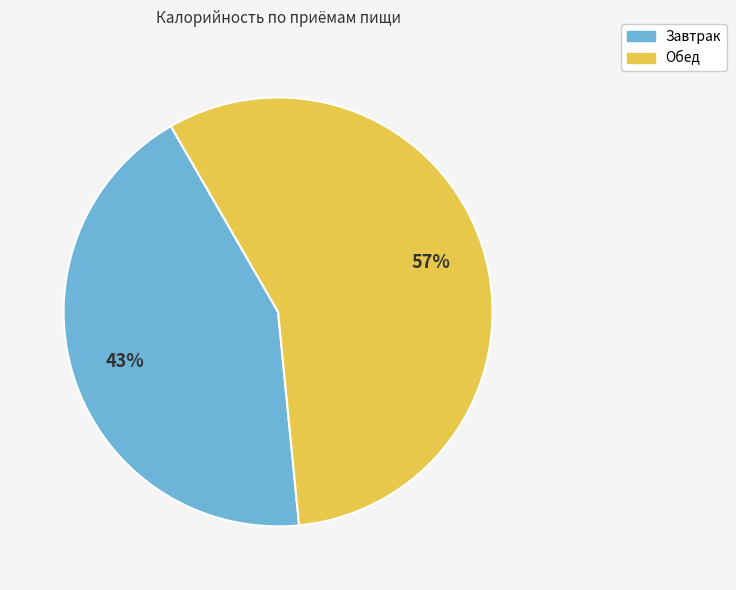

To the nearest percent, what is the difference between the largest and smallest slice percentages?

14%